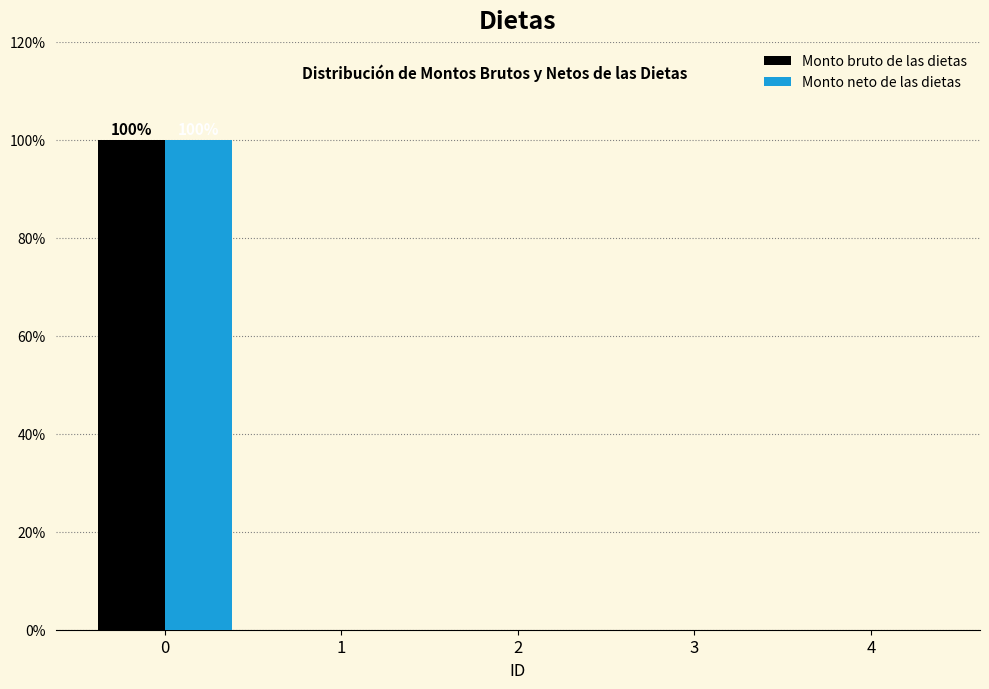

In the Monto bruto de las dietas series, which range on the x-axis has the tallest bar?

-0.5 to 0.5